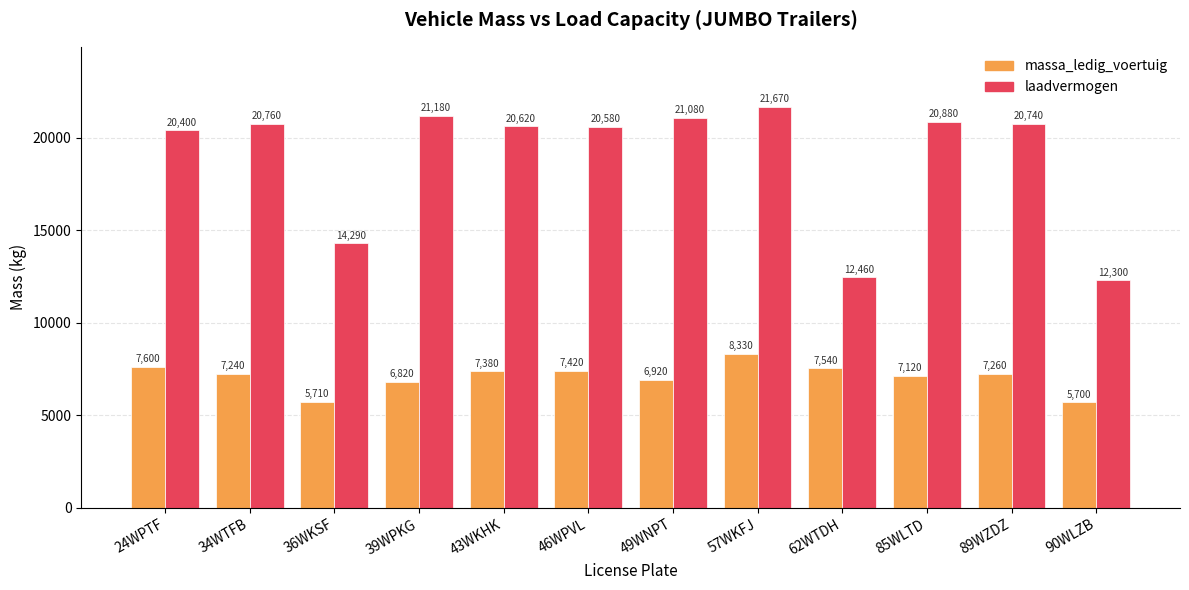

Count the number of categories in the chart.

12